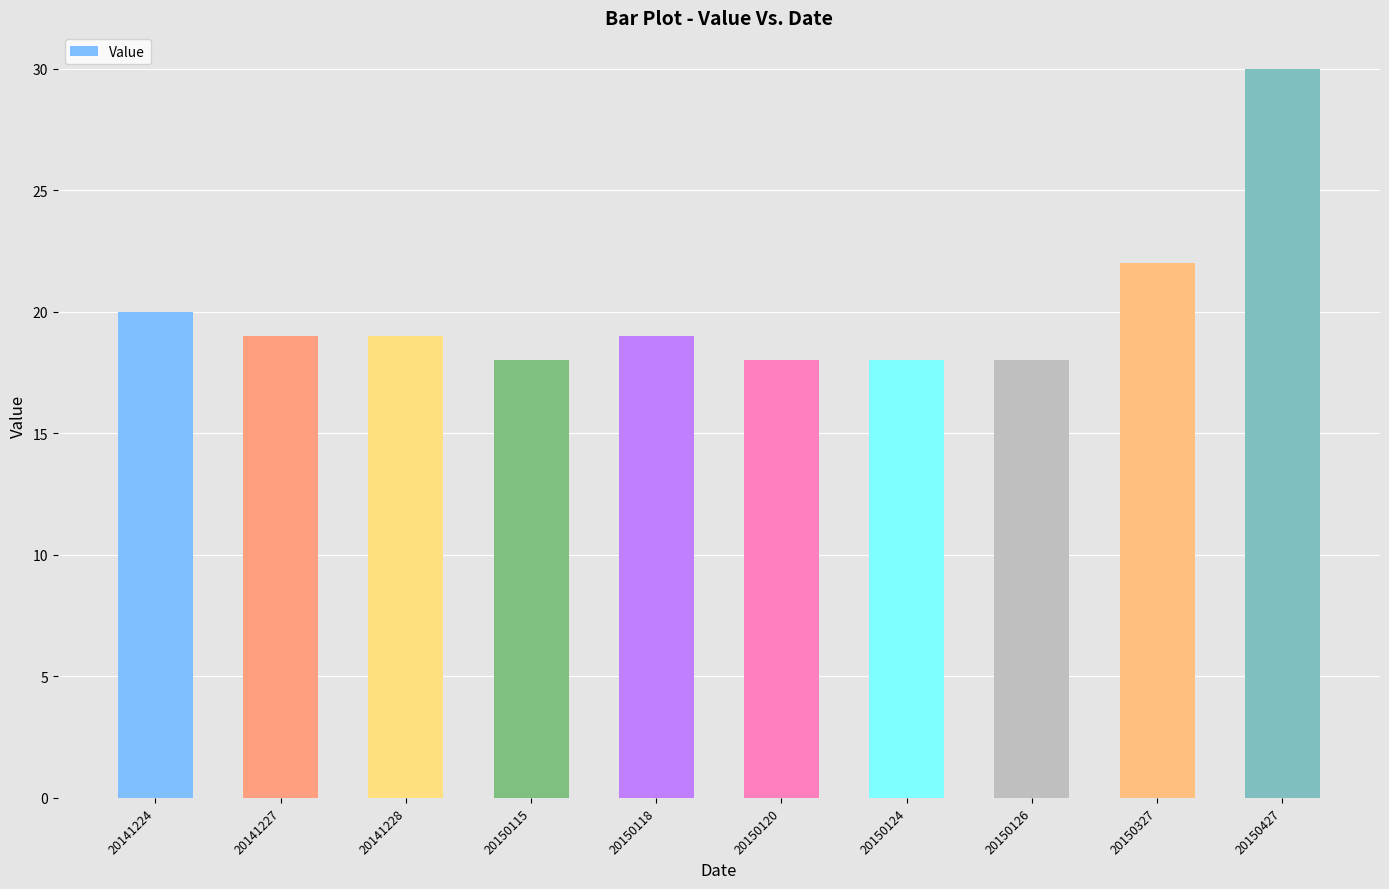

What is the value of the 1st bar from the left?

20